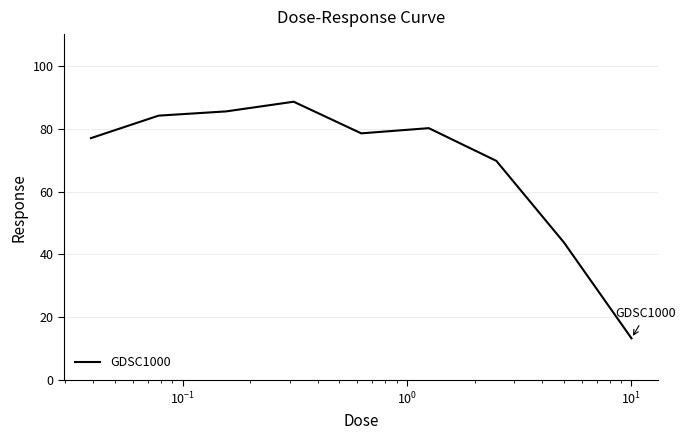

What is the minimum value shown in the chart?

13.4